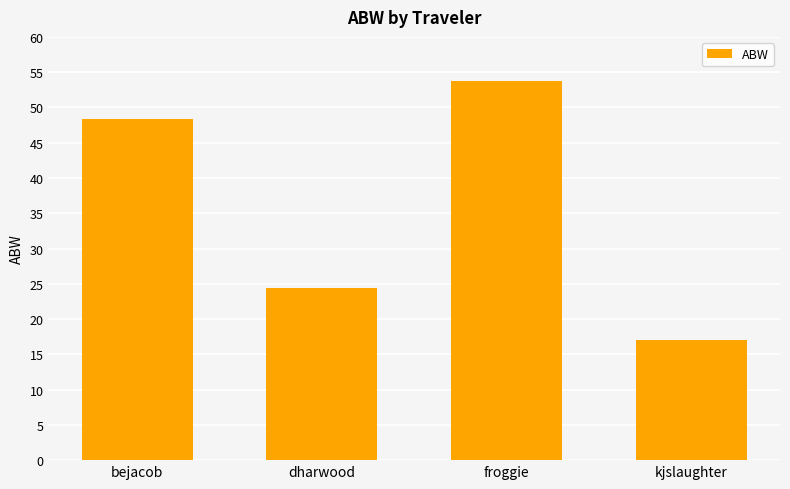

Reading left to right, list all the values displayed in this chart.

bejacob=48.4	dharwood=24.5	froggie=53.8	kjslaughter=17.1